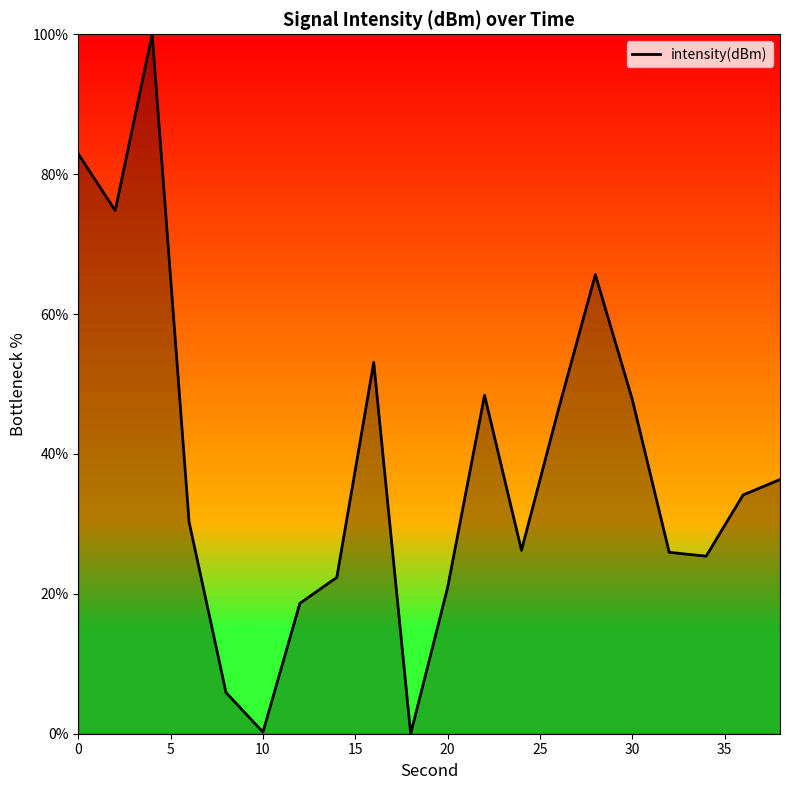

What is the difference between the maximum and minimum values?

100.0